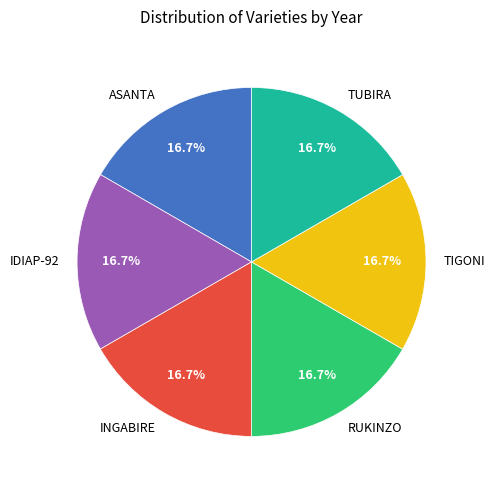

What percentage do TIGONI and TUBIRA together represent?

33.3%